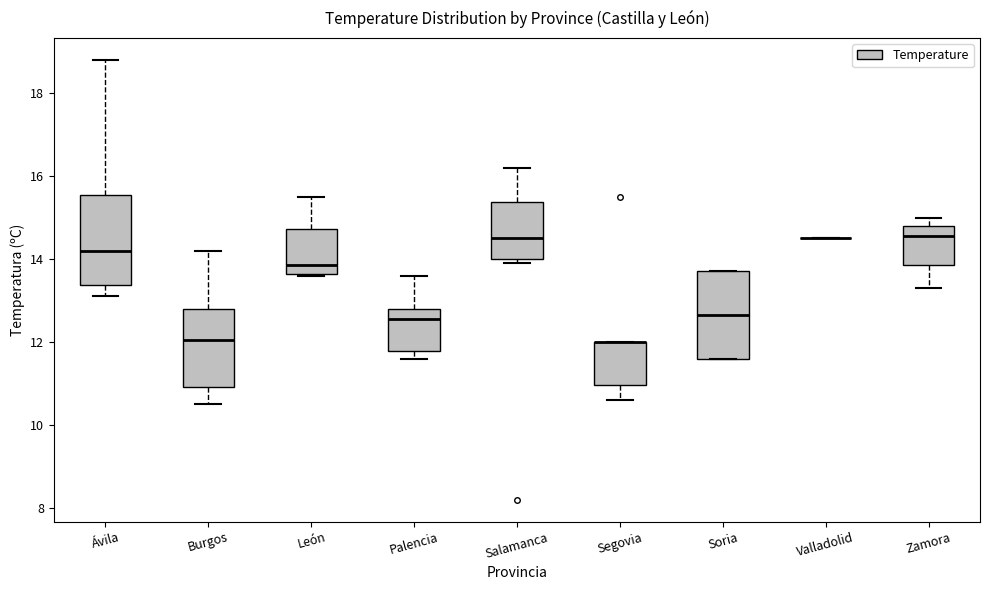

Reading left to right, transcribe this box plot: for each box, give where its median line is, the range the box spans, and where its two whiskers end, as read against the y-axis. The values are not printed on the chart, so give them approximately, as read against the axis.

Ávila: median 14.2, box 13.4 to 15.6, whiskers 13.2 to 18.8
Burgos: median 12.0, box 11.0 to 12.8, whiskers 10.6 to 14.2
León: median 13.8, box 13.6 to 14.8, whiskers 13.6 to 15.6
Palencia: median 12.6, box 11.8 to 12.8, whiskers 11.6 to 13.6
Salamanca: median 14.6, box 14.0 to 15.4, whiskers 14.0 (just below the box's lower edge) to 16.2
Segovia: median 12.0 (drawn on the box's upper edge), box 11.0 to 12.0, whiskers 10.6 to 12.0
Soria: median 12.6, box 11.6 to 13.8, whiskers 11.6 to 13.8
Valladolid: box collapsed to a line at 14.6, whiskers 14.6 to 14.6
Zamora: median 14.6, box 13.8 to 14.8, whiskers 13.4 to 15.0